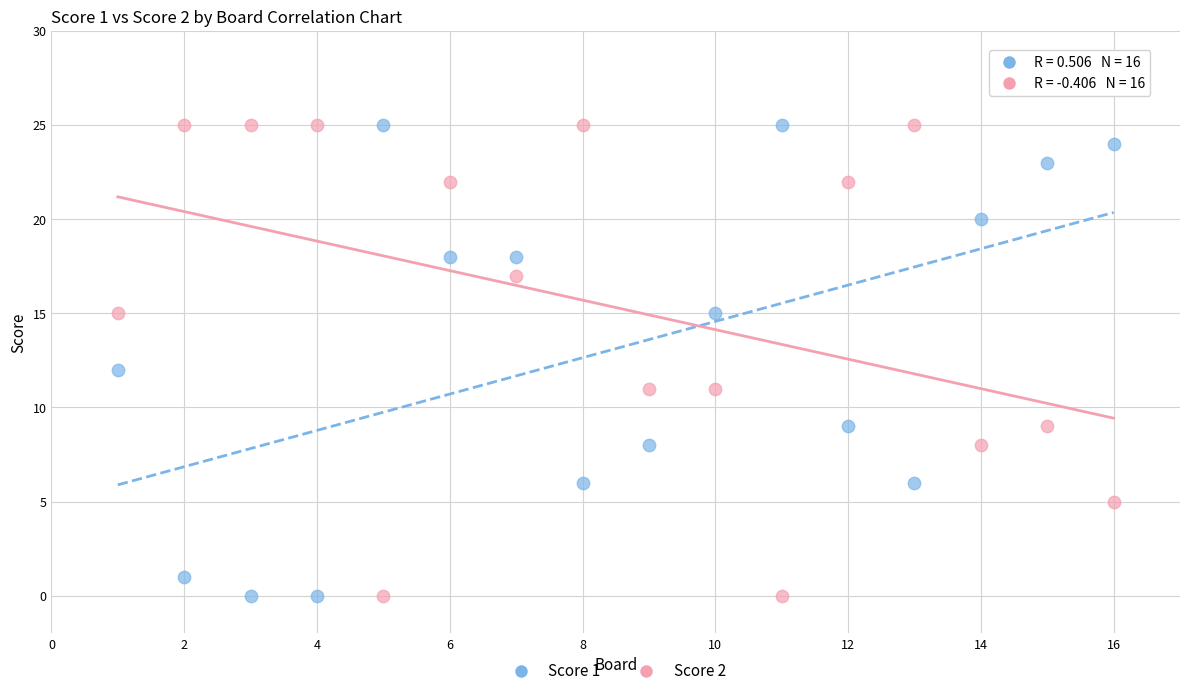

What is the X range (max minus min) for the scatter plot?

15